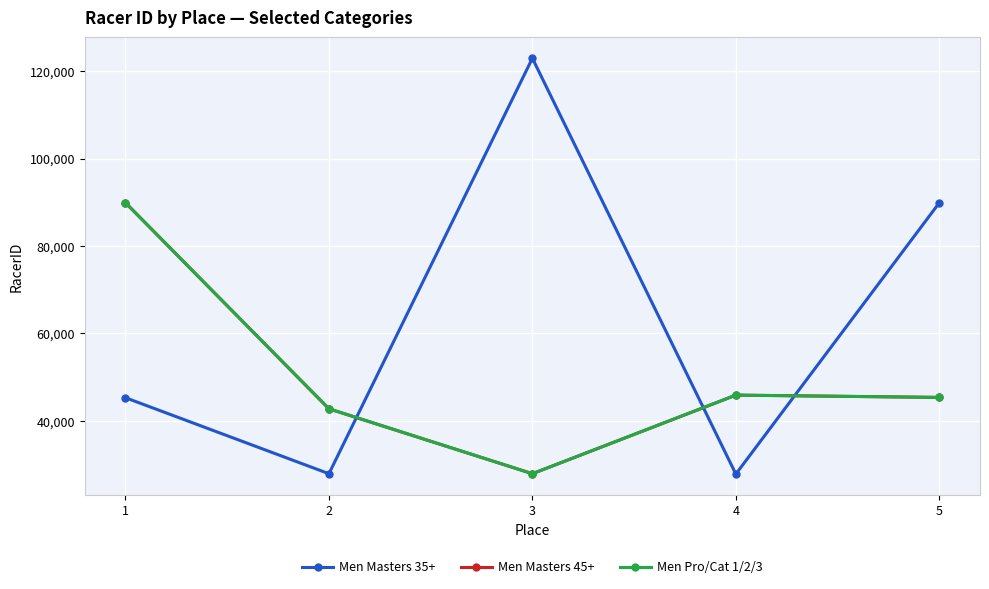

What is the smallest value displayed?

27825